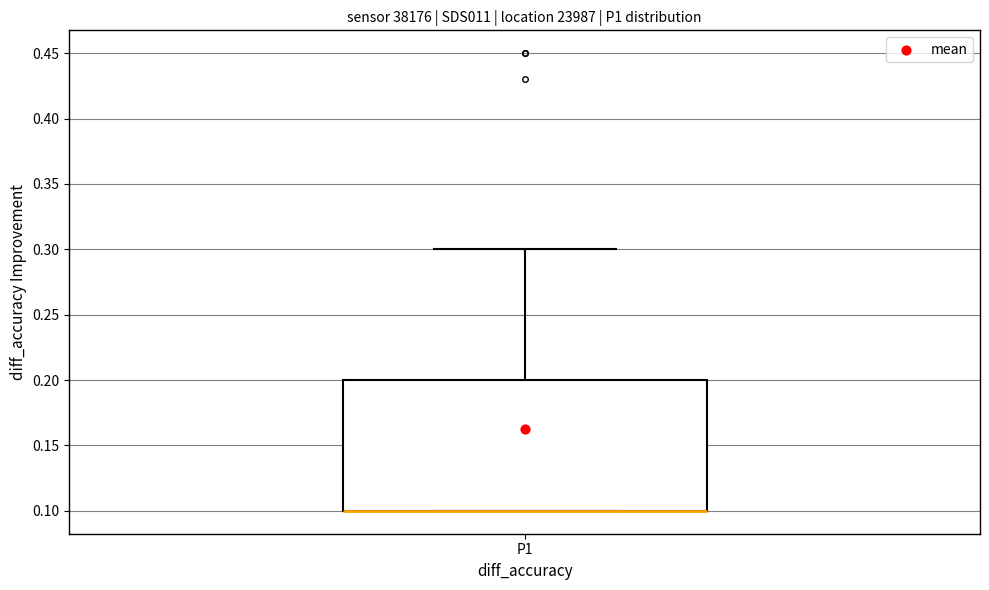

Transcribe this box plot: give where the median line is, the range the box spans, and where the two whiskers end, as read against the y-axis. The values are not printed on the chart, so give them approximately, as read against the axis.

median 0.1 (drawn on the box's lower edge), box 0.1 to 0.2, whiskers 0.1 to 0.3